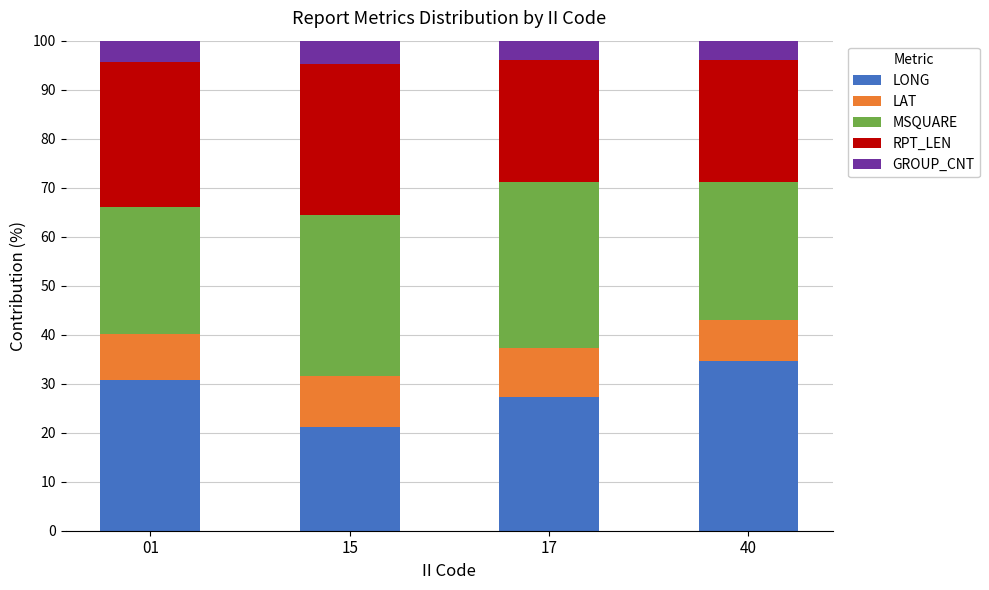

What is the total value across all series at 15?

100.0